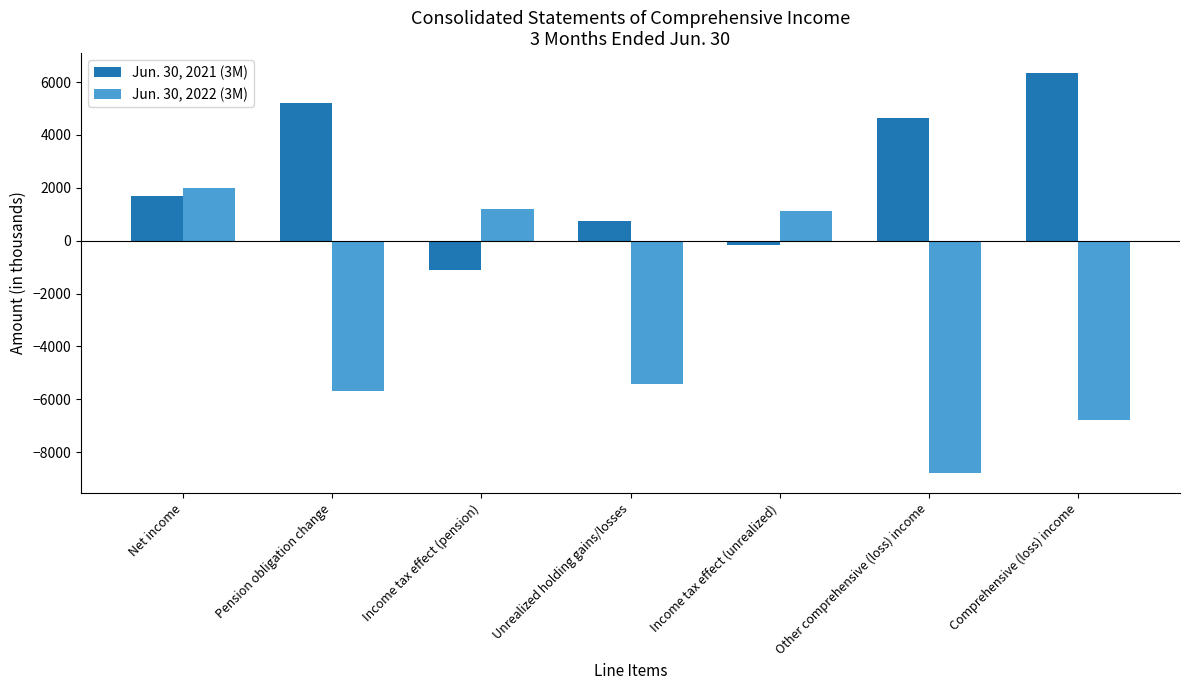

Which category has the lowest value in the Jun. 30, 2021 (3M) series?

Income tax effect (pension)